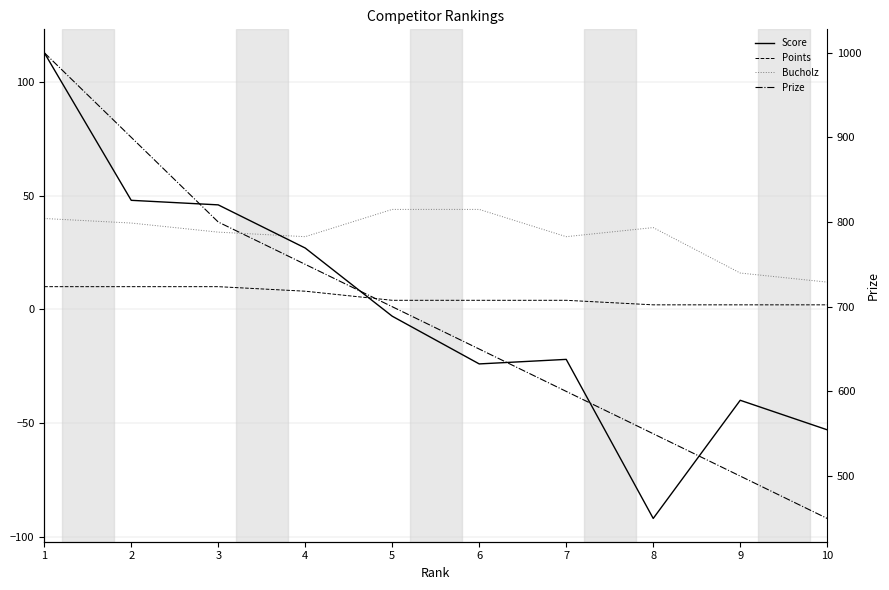

Rank the series by their maximum value, from highest to lowest.

Prize, Score, Bucholz, Points